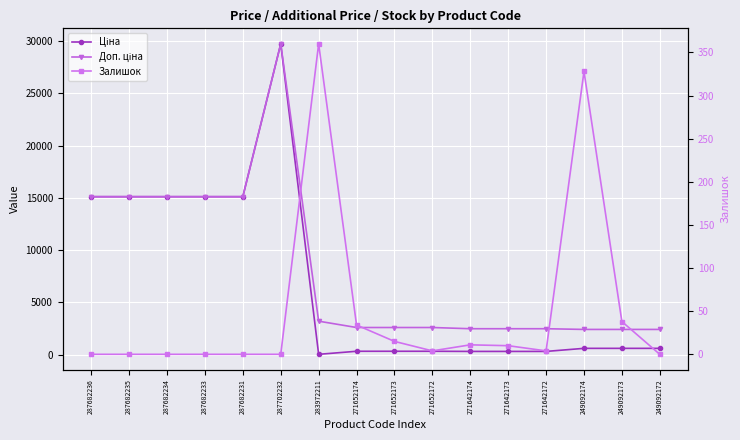

What is the sum of all Залишок values?

804.0